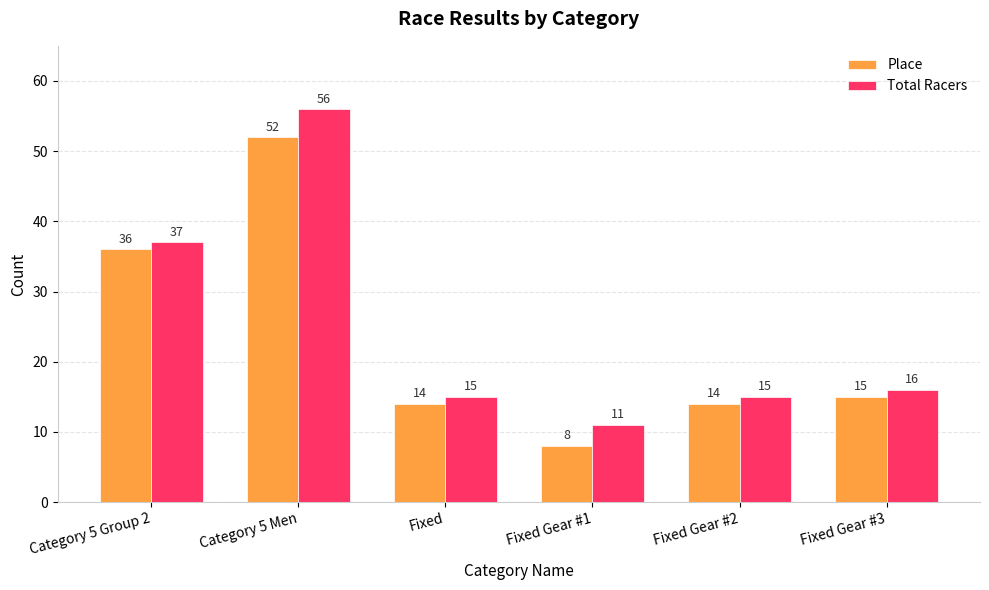

What is the smallest value displayed?

8